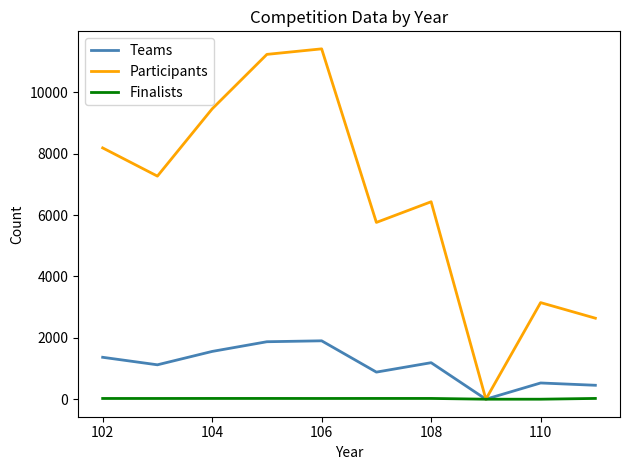

Which series has the largest total across all categories?

Participants